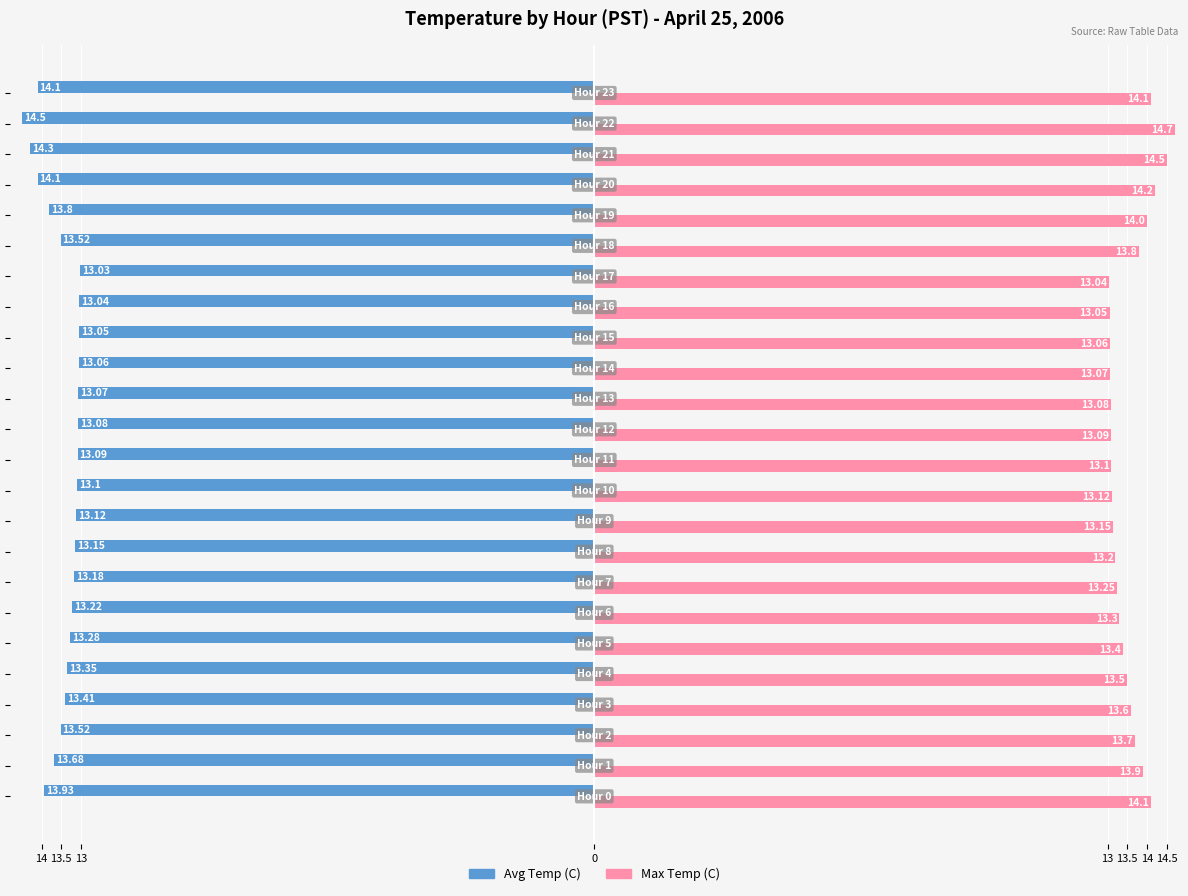

What is the value of the Avg Temp (C) bar at the 23rd from the left?

-14.5